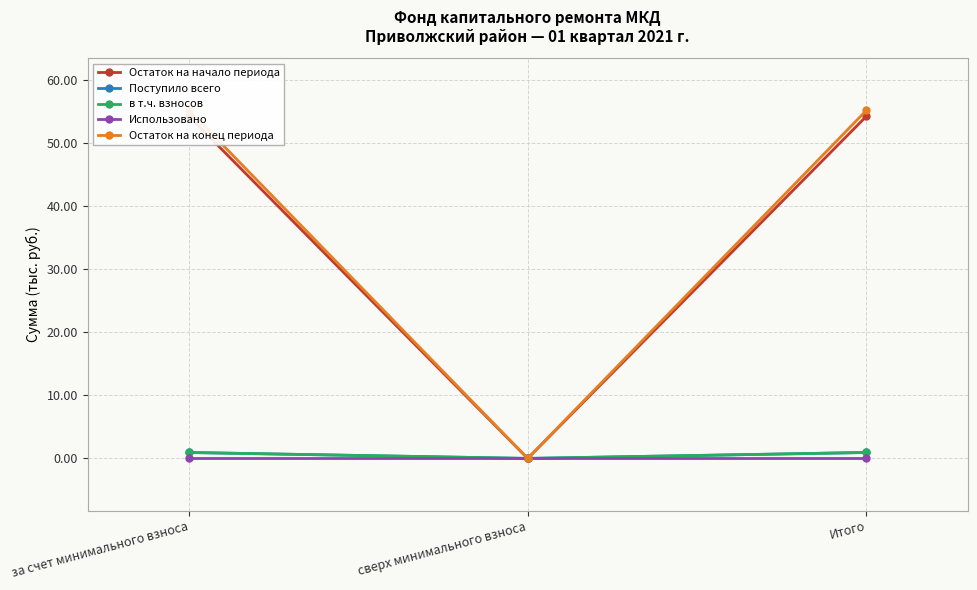

What is the label of the 2nd point from the right?

сверх минимального взноса